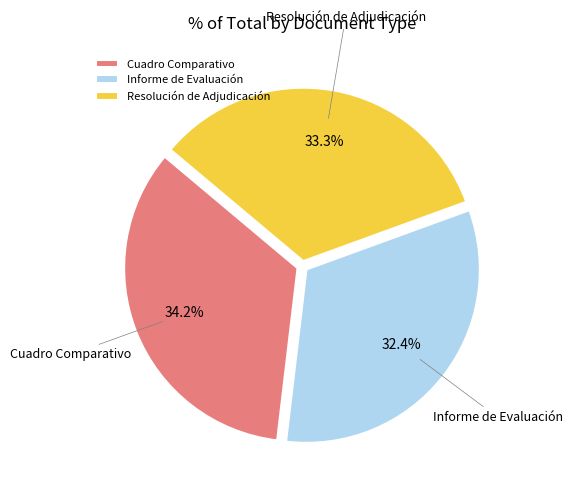

To the nearest percent, what portion does Informe de Evaluación represent?

32%